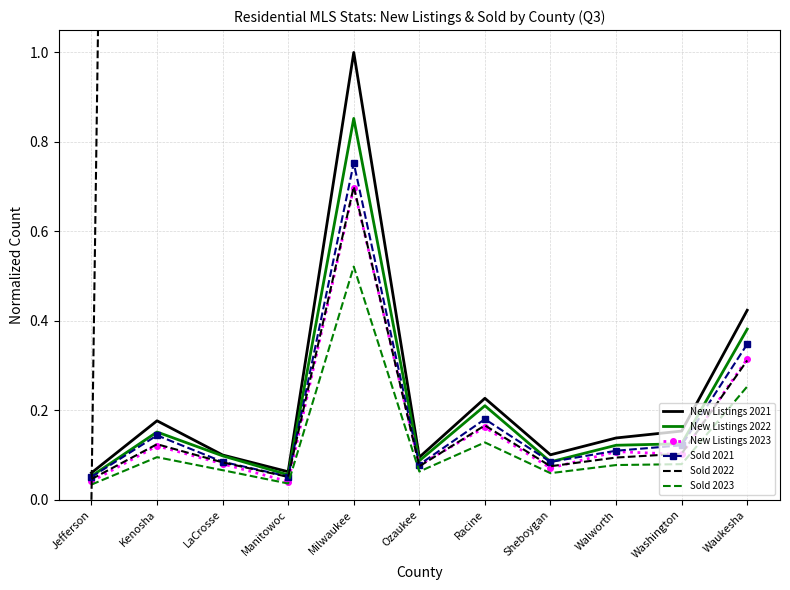

Between LaCrosse and Milwaukee, which series saw the biggest shift?

New Listings 2021